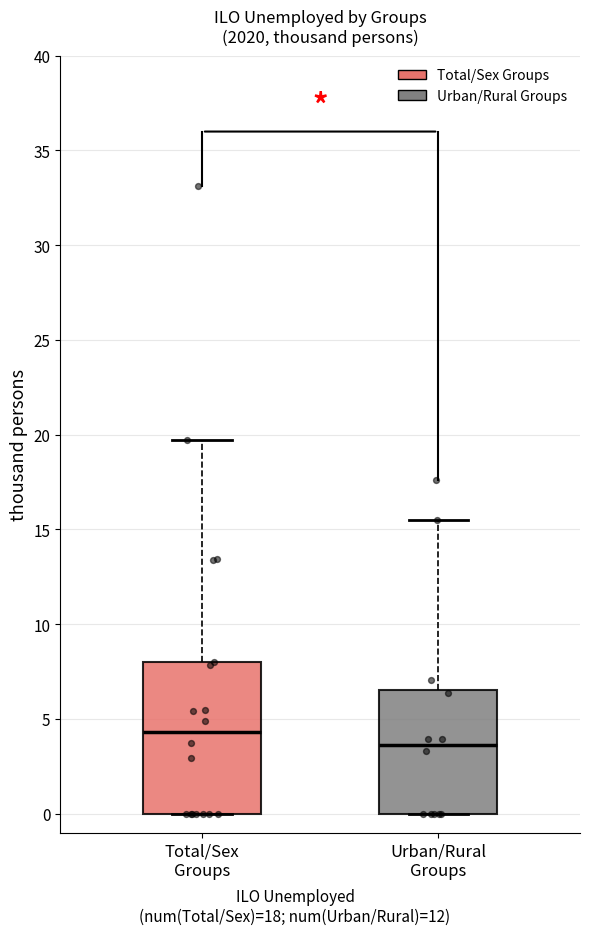

Which box has the highest median line?

Total/Sex Groups